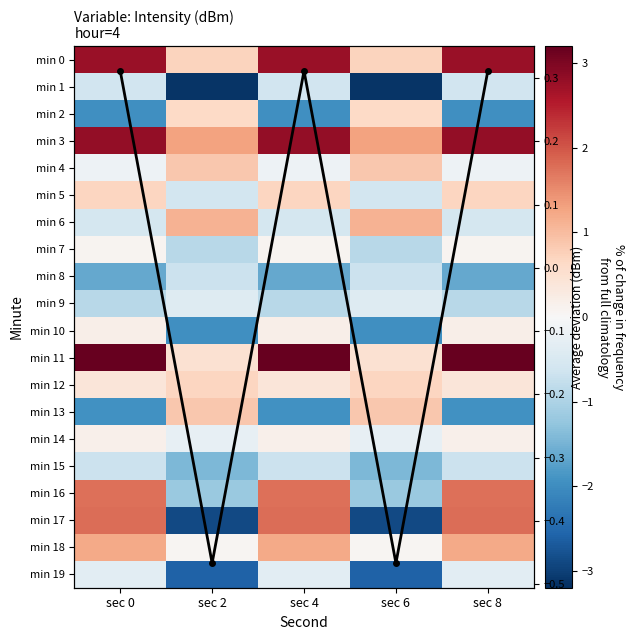

How many negative values does the min 17 series have?

2